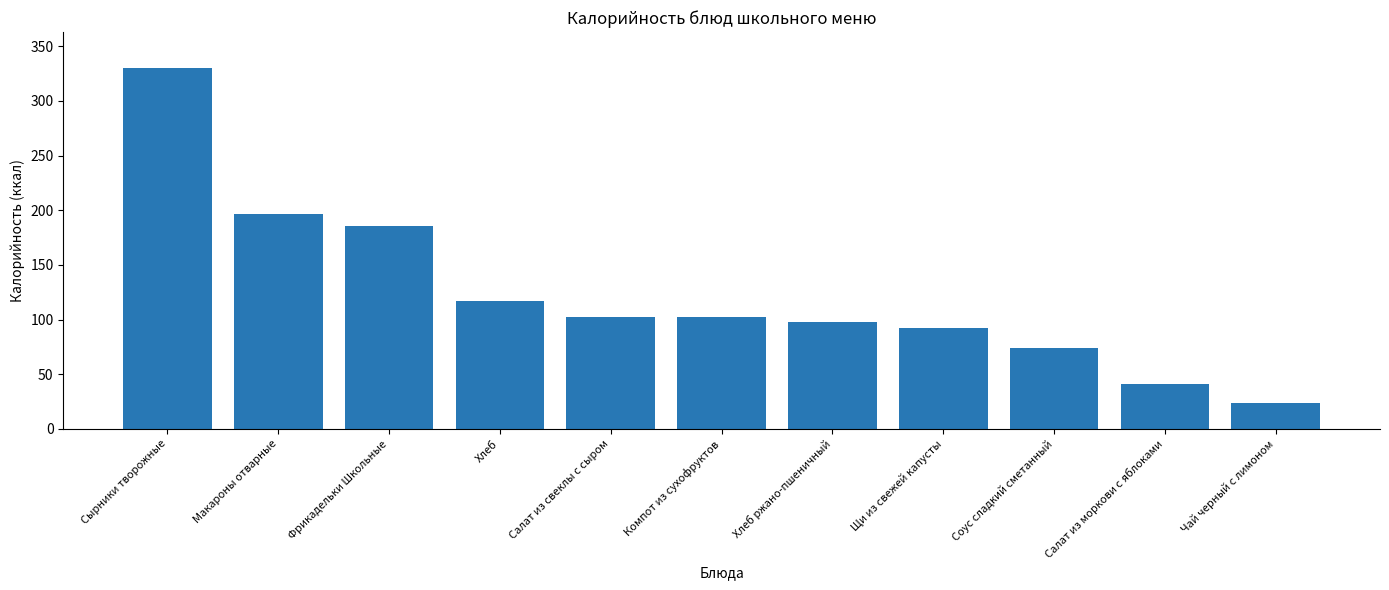

True or false: the data shows 102.6 at Салат из свеклы с сыром.

True